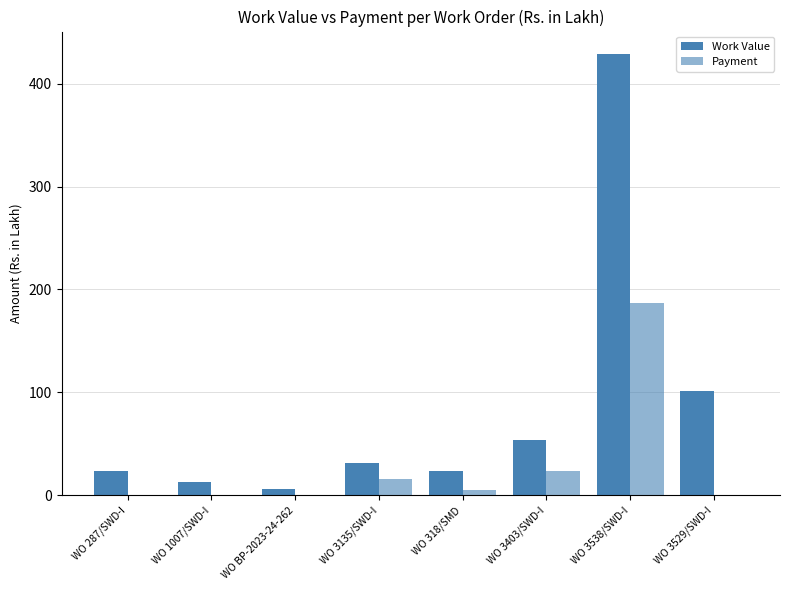

Rank the categories by Payment value from highest to lowest.

WO 3538/SWD-I, WO 3403/SWD-I, WO 3135/SWD-I, WO 318/SMD, WO 287/SWD-I, WO 1007/SWD-I, WO BP-2023-24-262, WO 3529/SWD-I